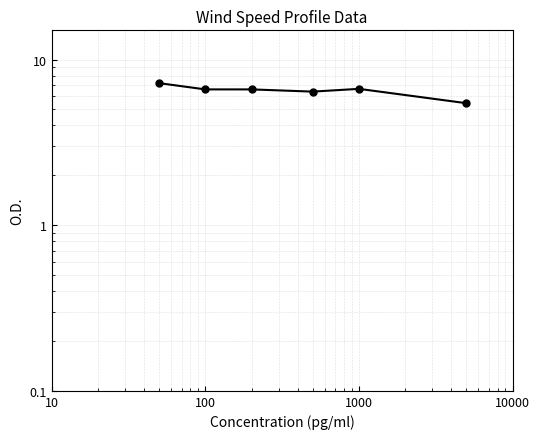

How many data points are less than 6?

1